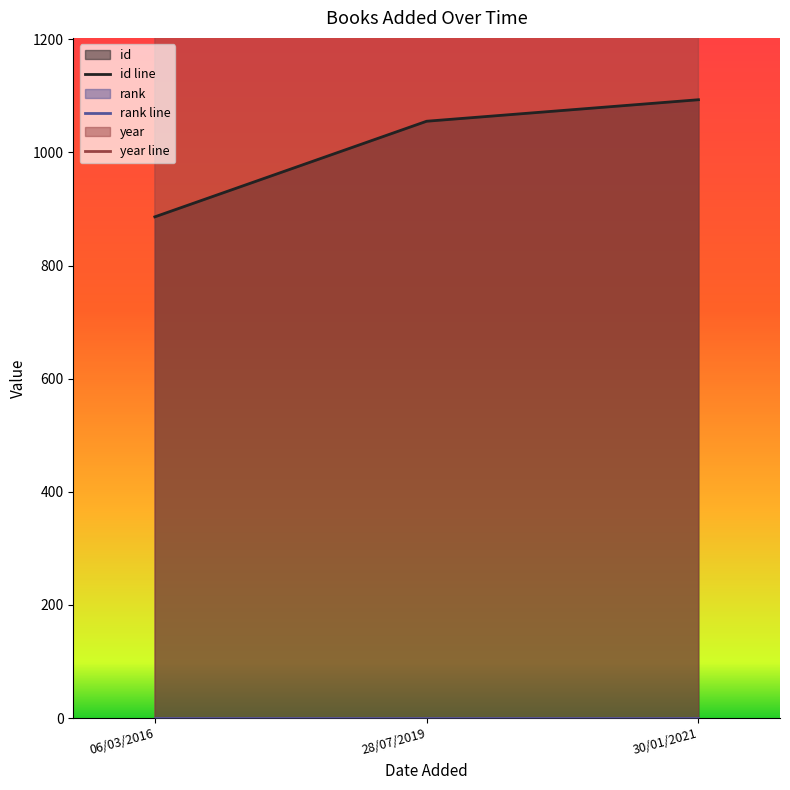

What is the spread (max minus min) of values at 06/03/2016?

2014